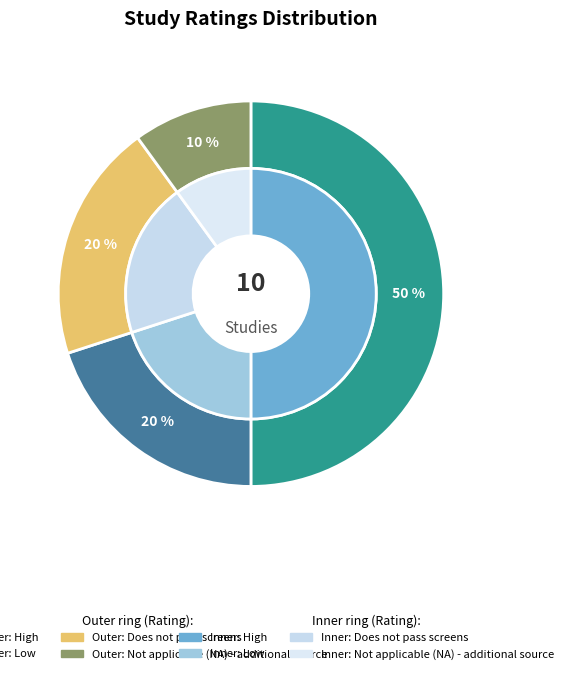

Which slice is the largest?

High